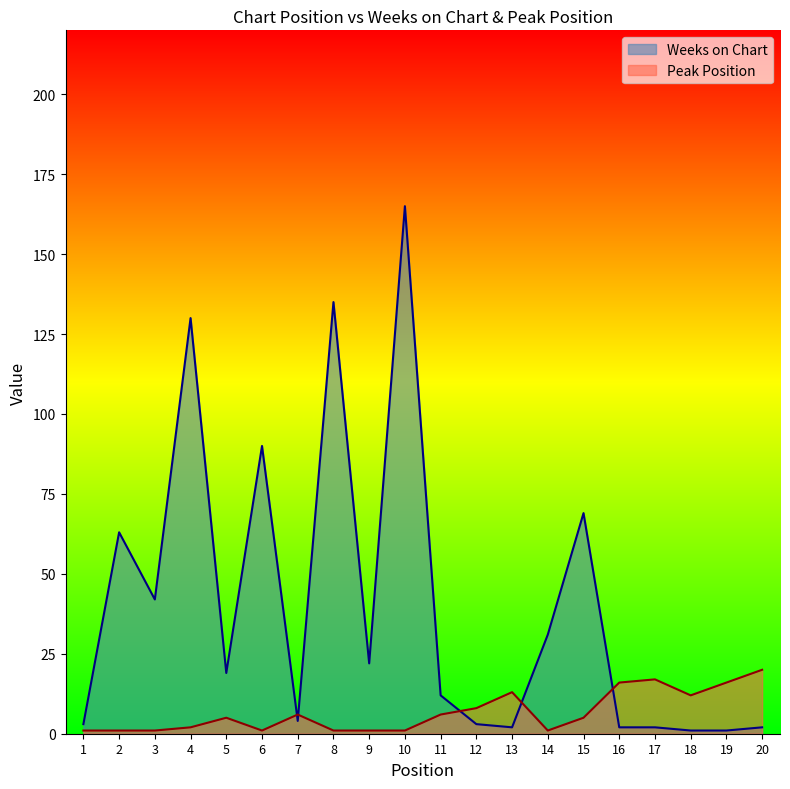

Which series has the largest range (max minus min)?

Weeks on Chart